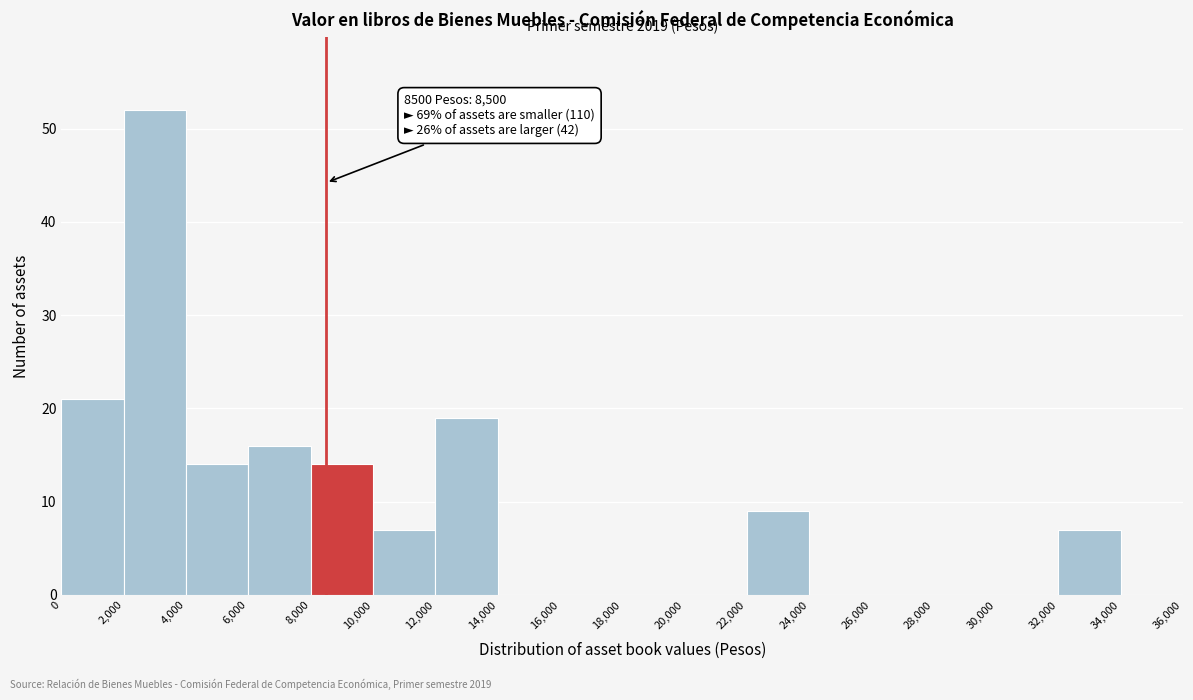

Which range on the x-axis has the tallest bar?

2,000 to 4,000